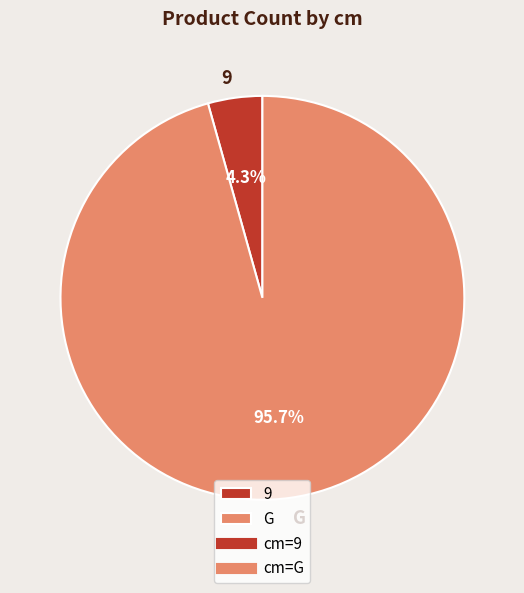

Count the number of slices in the pie.

2